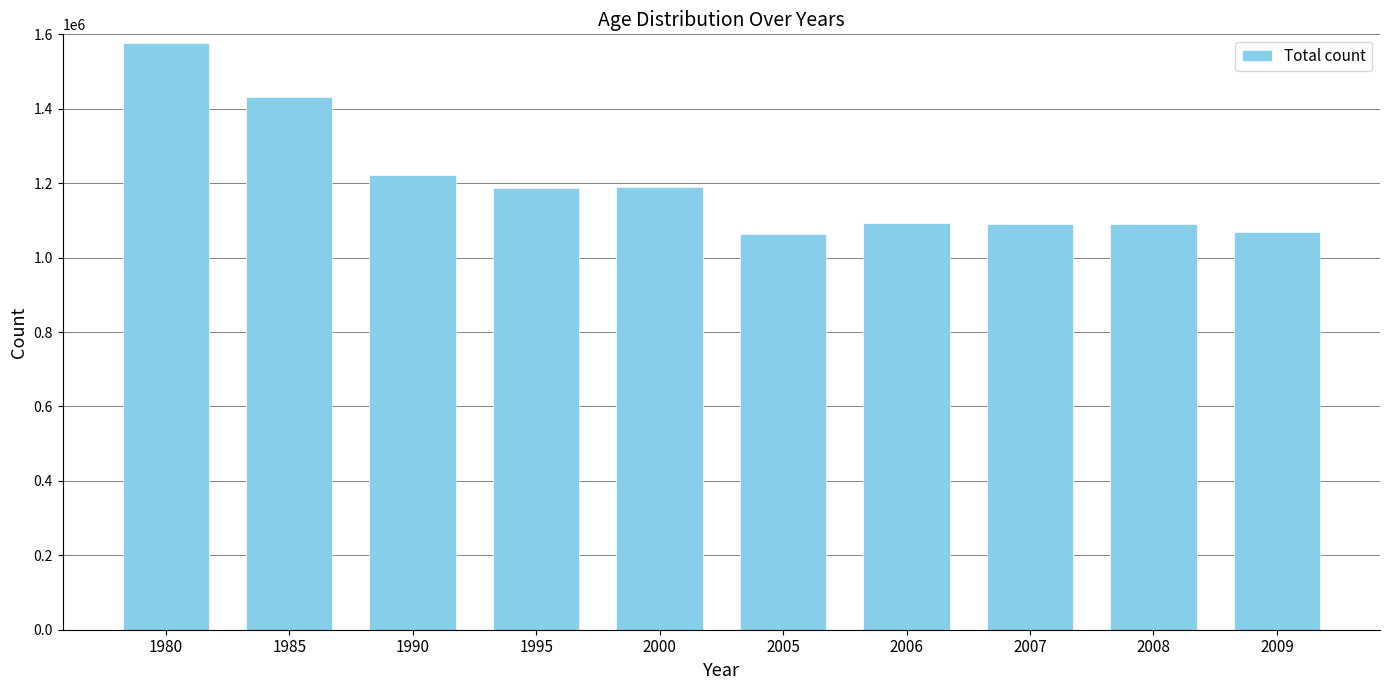

Approximately how many times larger is the value at 1980 compared to 2006?

1.4